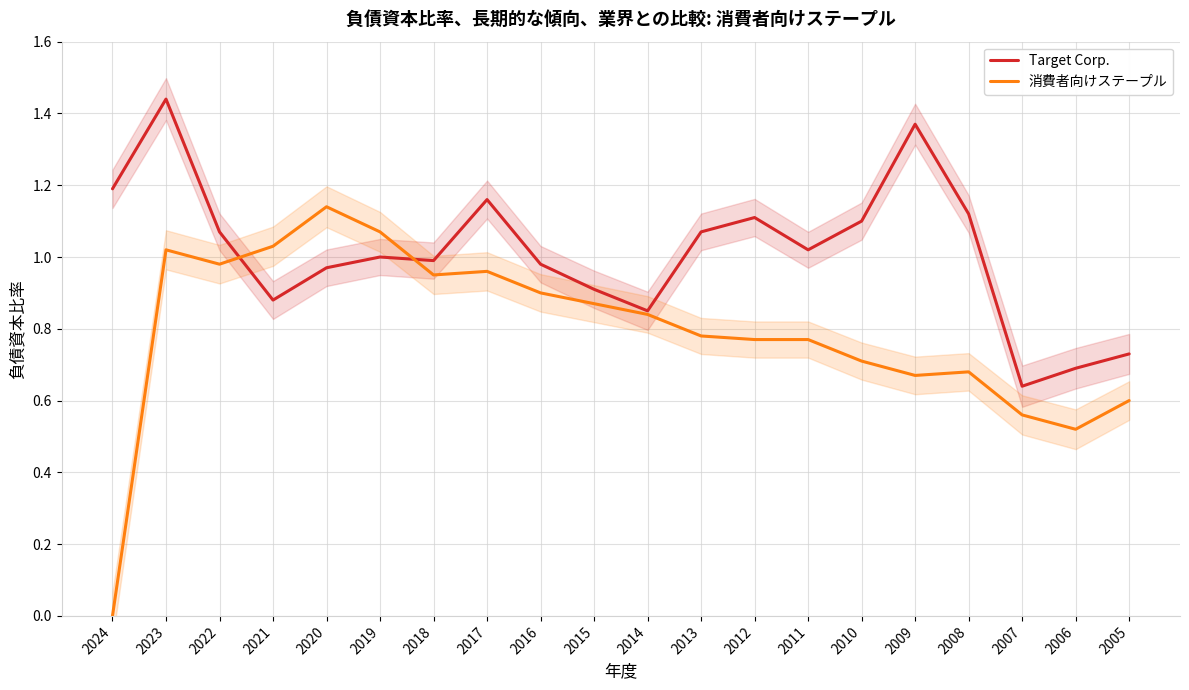

What is the value of the Target Corp. point at the 16th from the left?

1.4